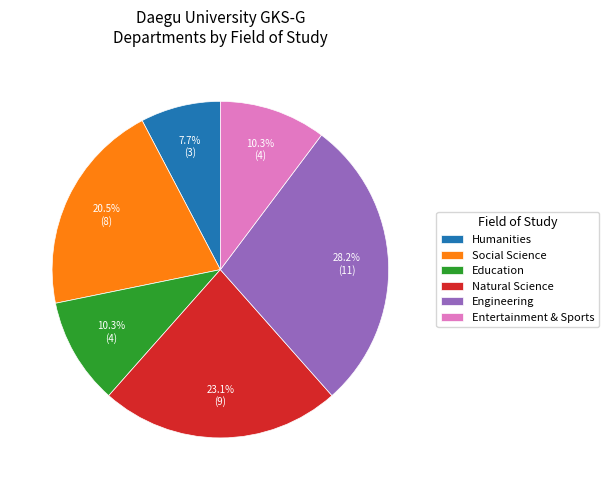

What is the total percentage of Social Science and Natural Science?

43.6%